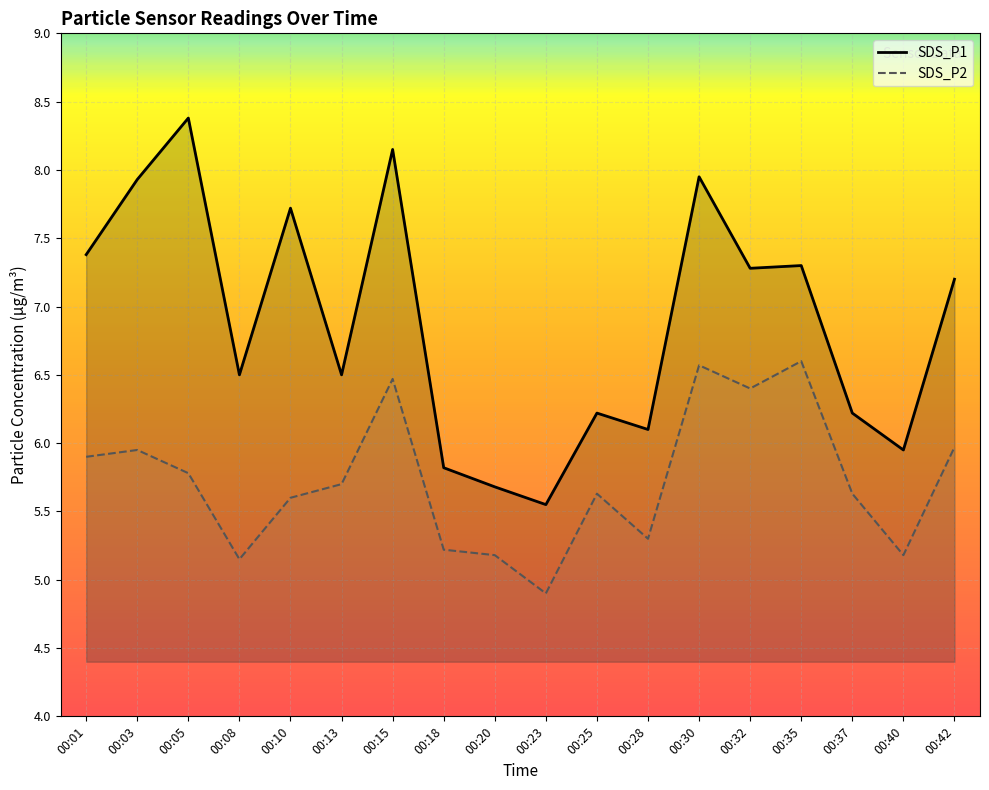

Which series has the largest total across all categories?

SDS_P1